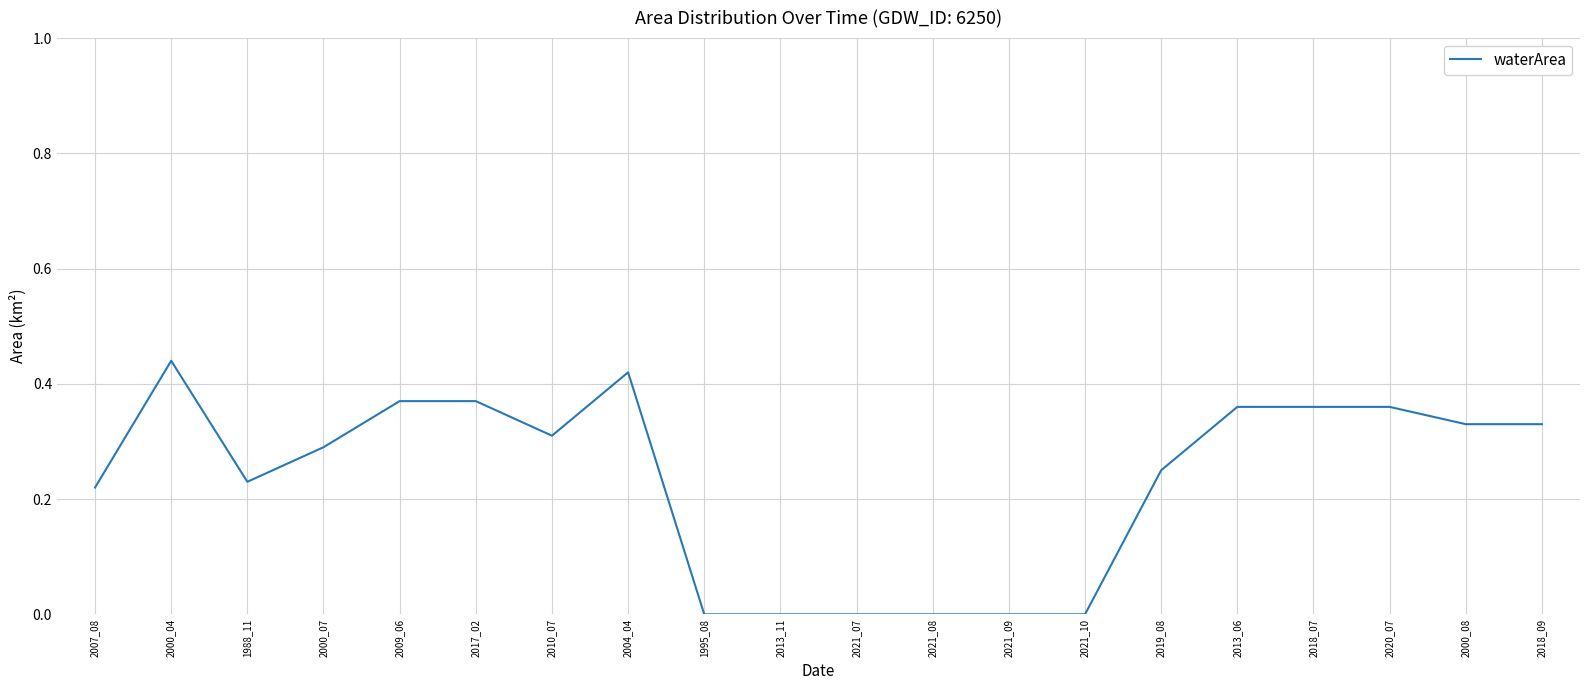

Does the chart have visible grid lines?

Yes